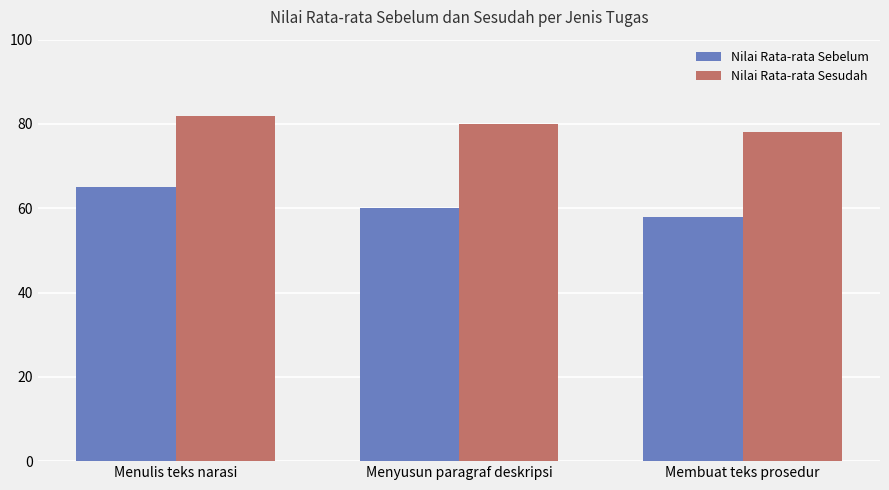

List the series in order of their peak value, lowest first.

Nilai Rata-rata Sebelum, Nilai Rata-rata Sesudah